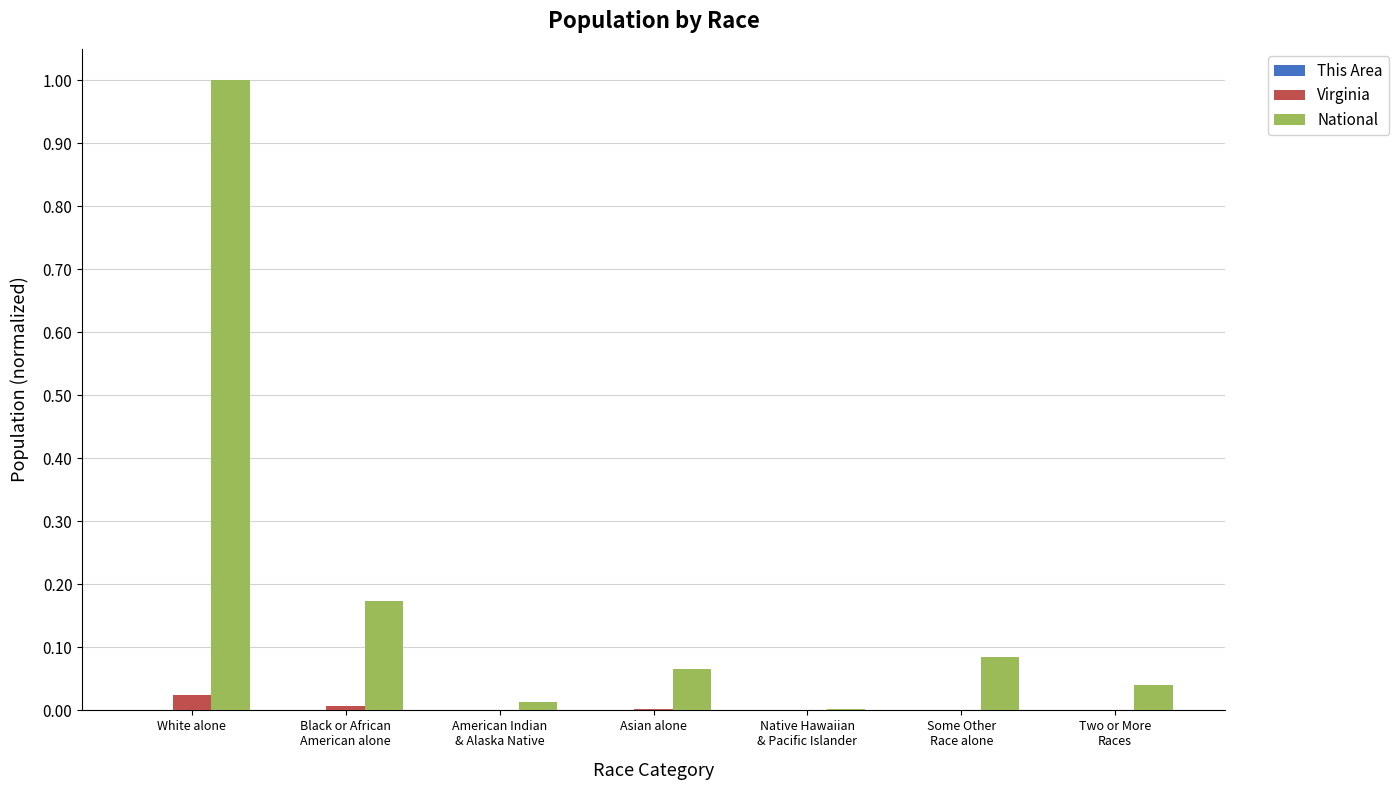

At which category is the sum across all series the highest?

White alone